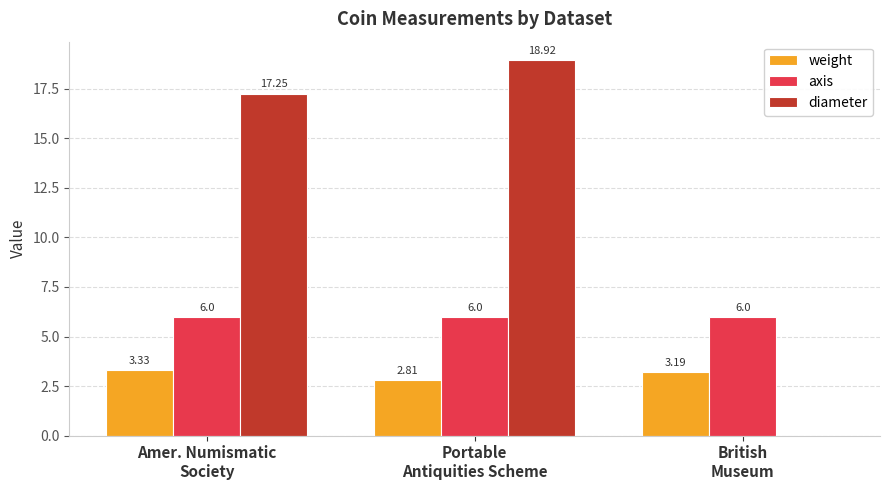

Count the number of data series in this chart.

3